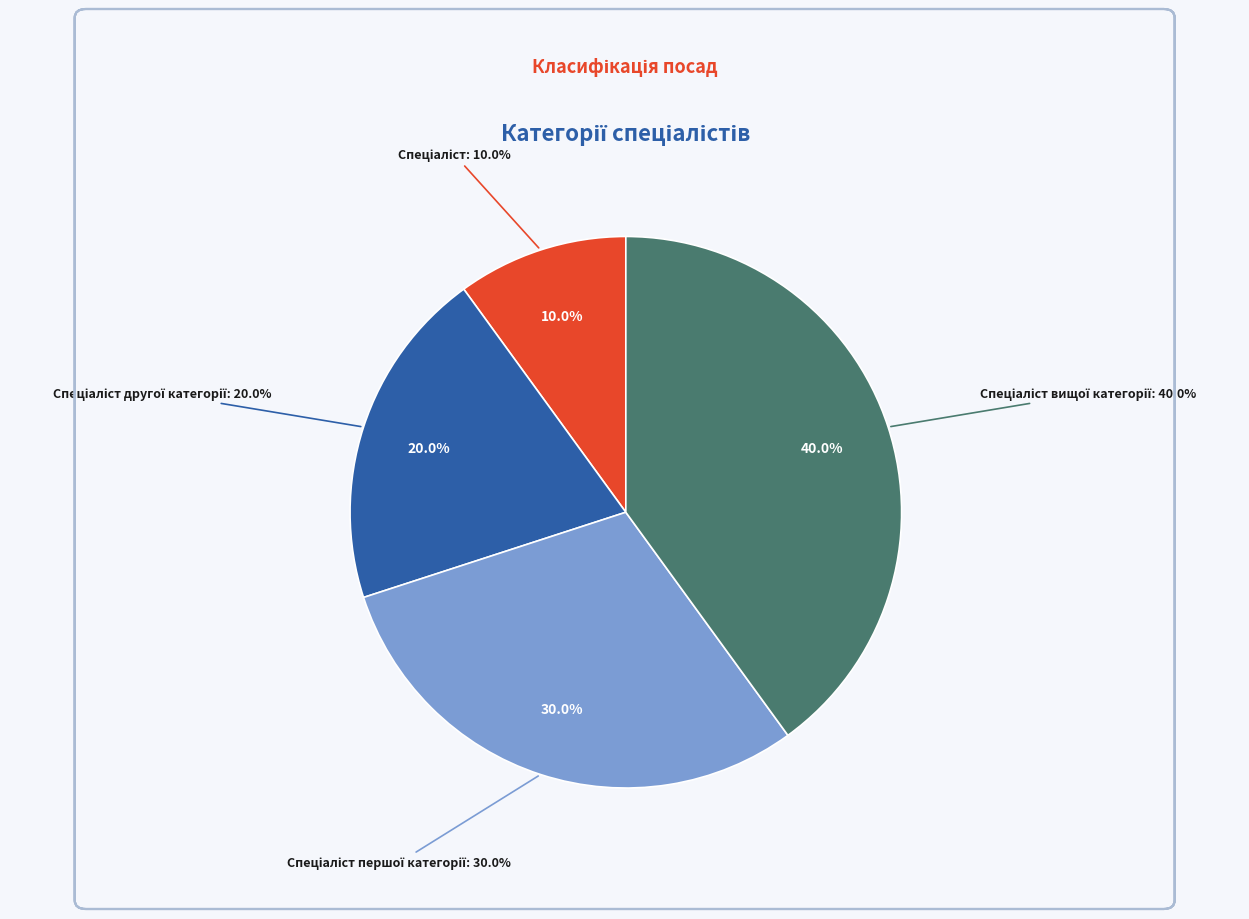

Which category has the biggest portion of the pie?

Спеціаліст вищої категорії